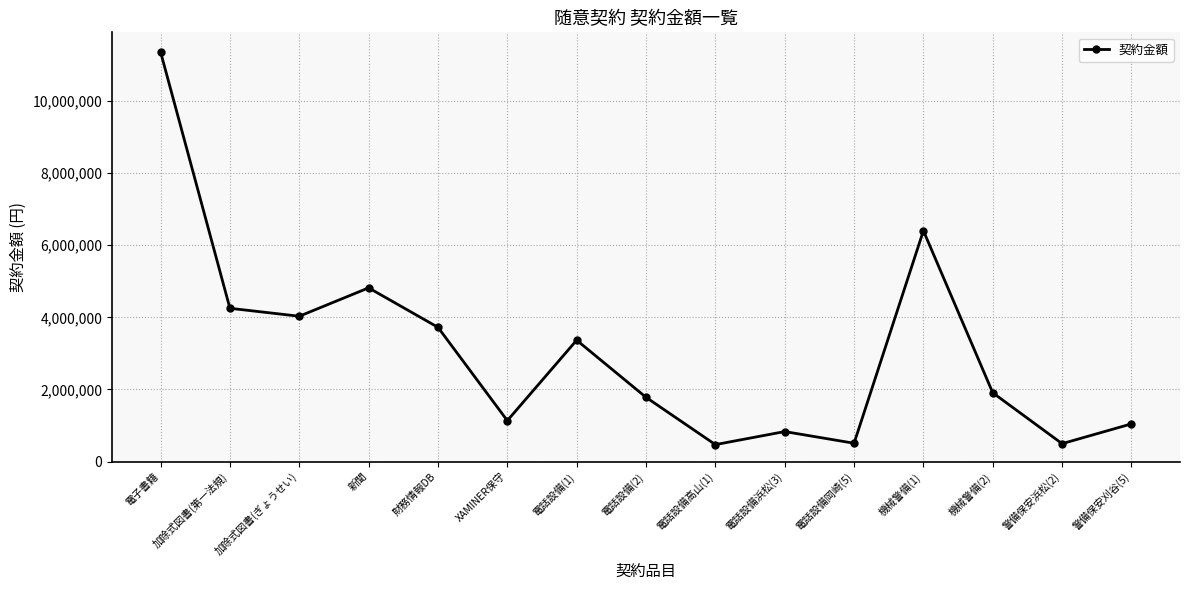

The chart shows a value of 1907400 at 機械警備(2). True or false?

True